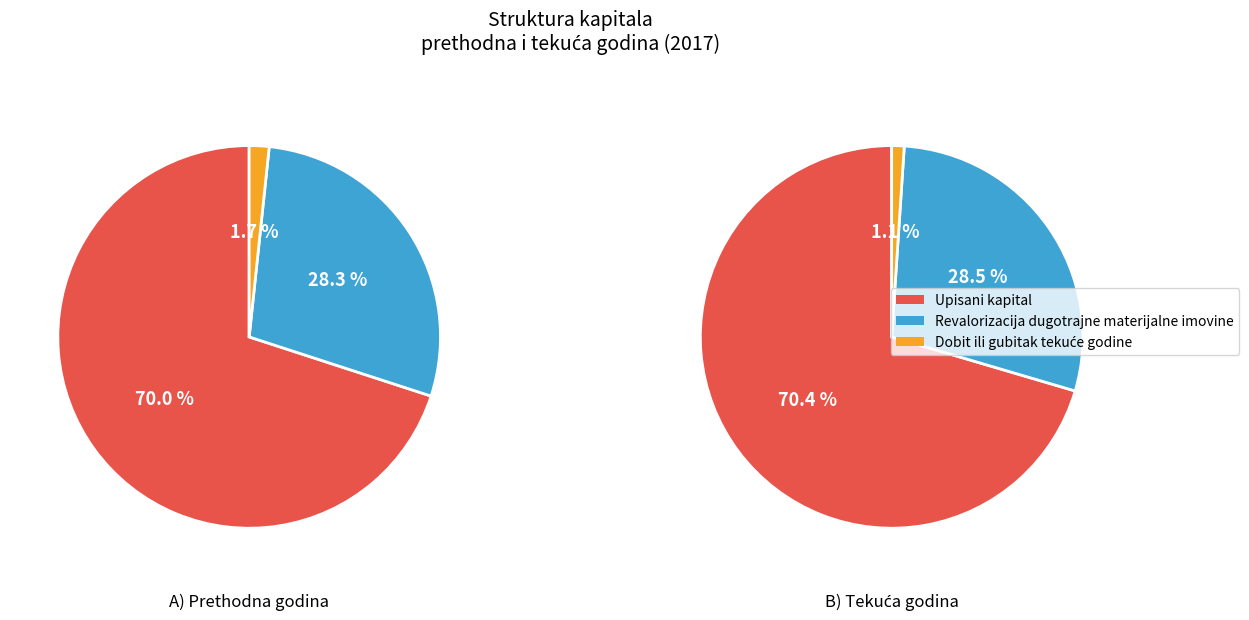

The Upisani kapital slice represents 56% of the pie. True or false?

False